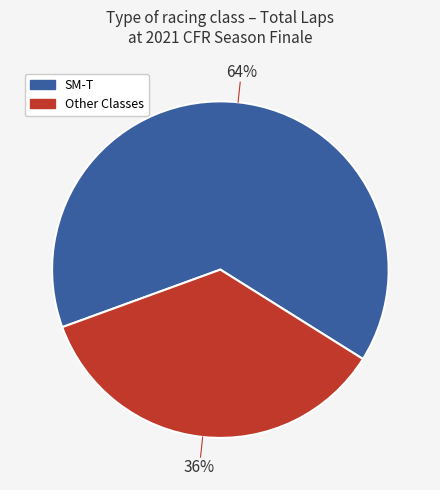

Is there a majority slice in this chart?

Yes